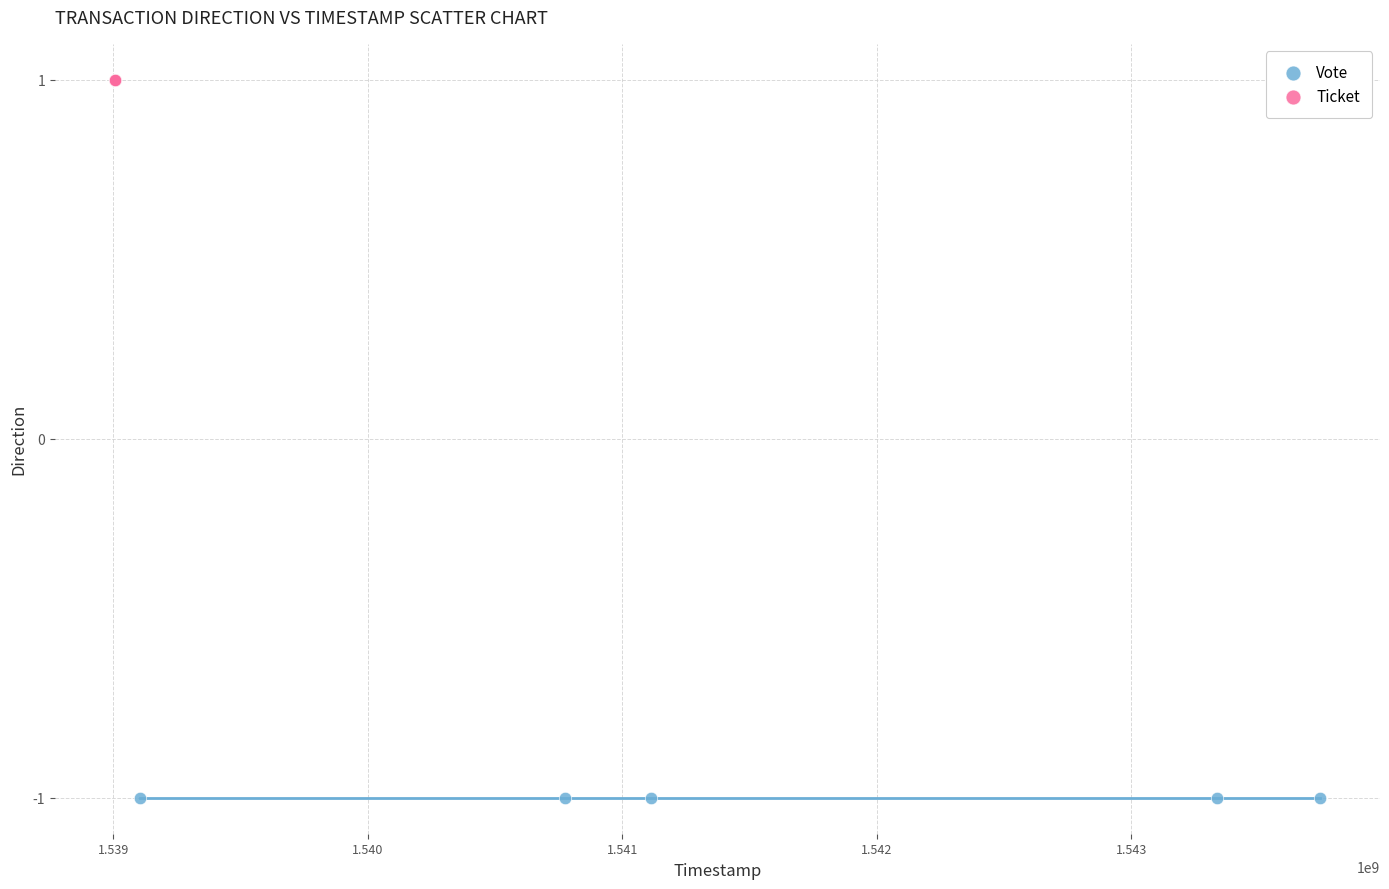

Which series reaches the maximum Y coordinate?

Ticket